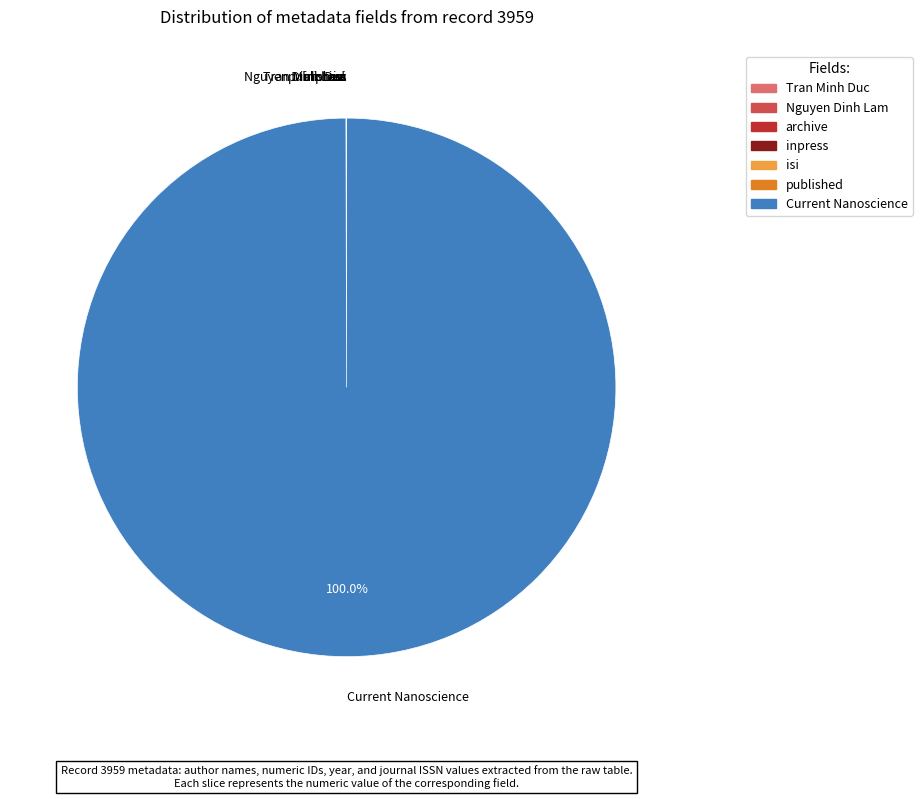

To the nearest percent, what is the difference between the largest and smallest slice percentages?

100%